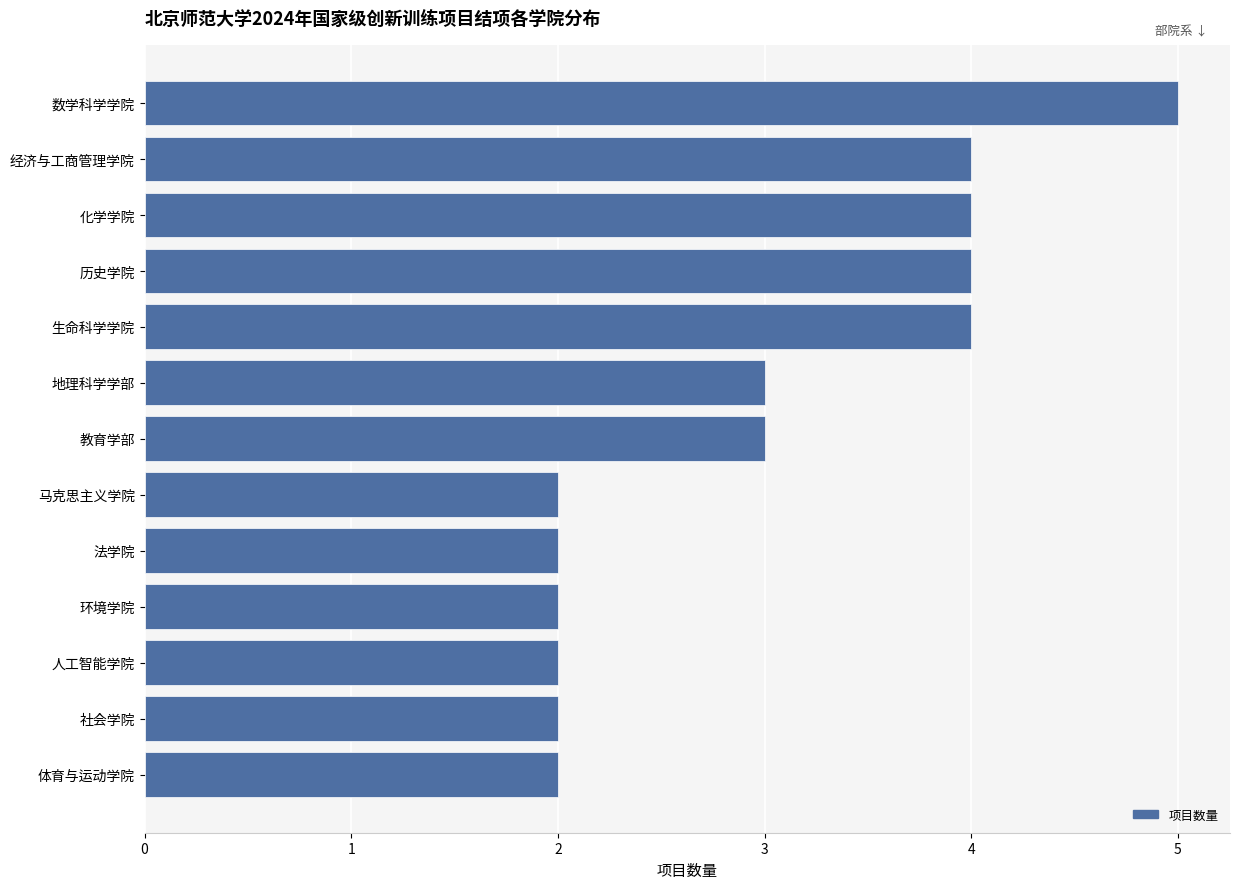

Which category has the highest value across all series?

数学科学学院